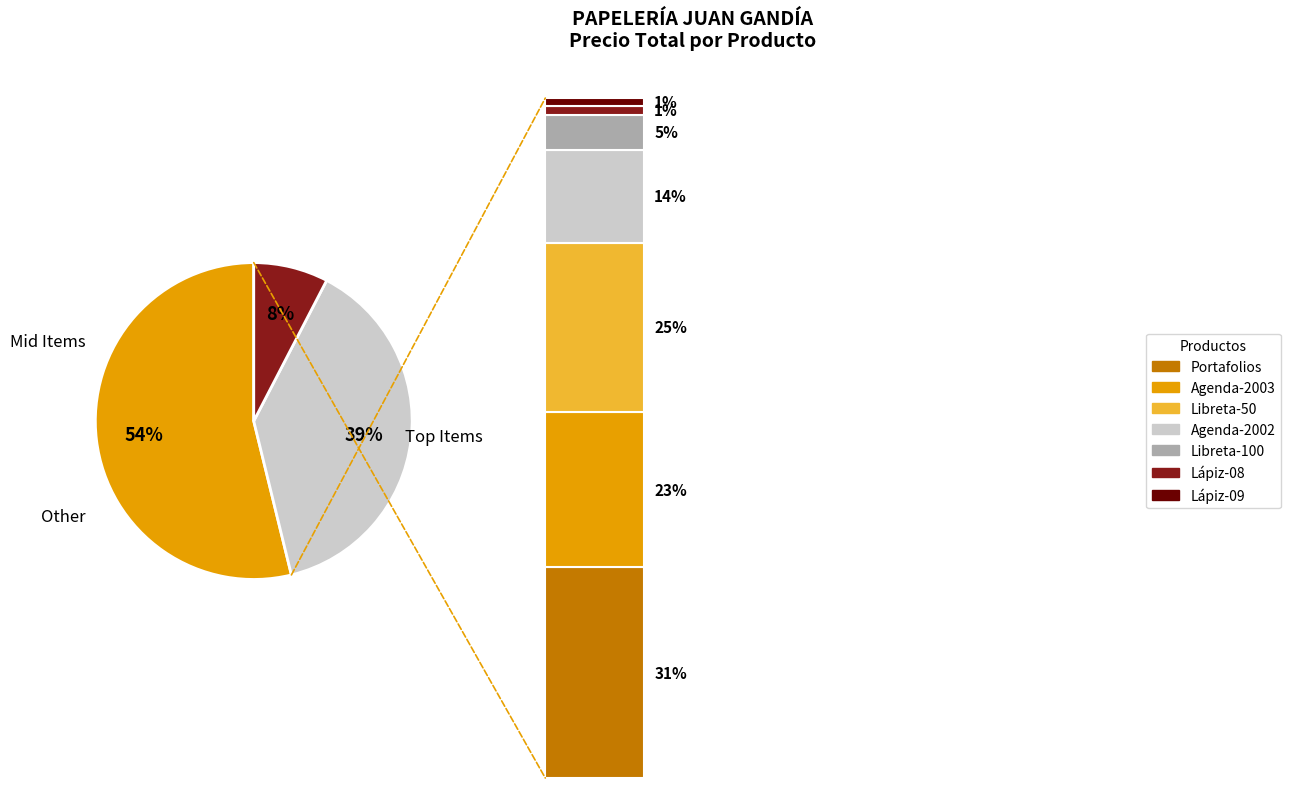

Rank the categories by value from highest to lowest.

Portafolios, Libreta-50, Agenda-2003, Agenda-2002, Libreta-100, Lápiz-08, Lápiz-09